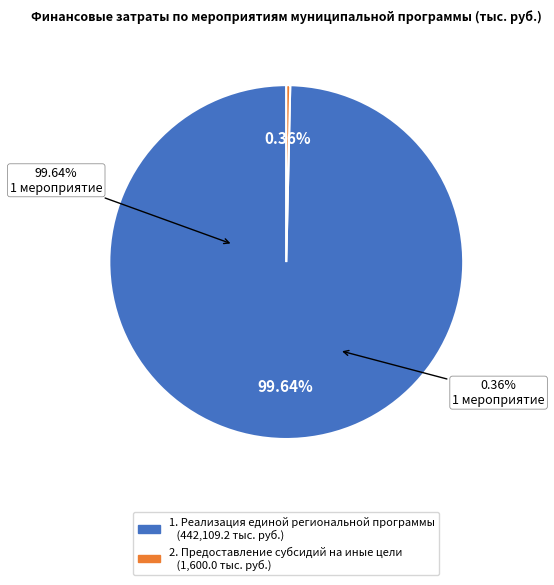

What is the largest slice in the pie chart?

Реализация единой региональной программы